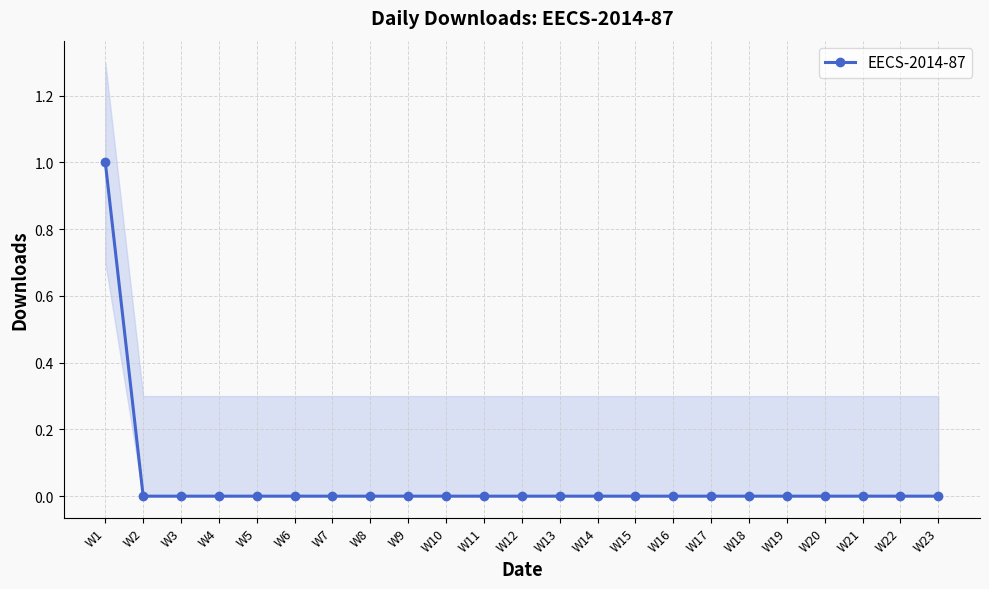

Between W12 and W5, which is larger?

W12